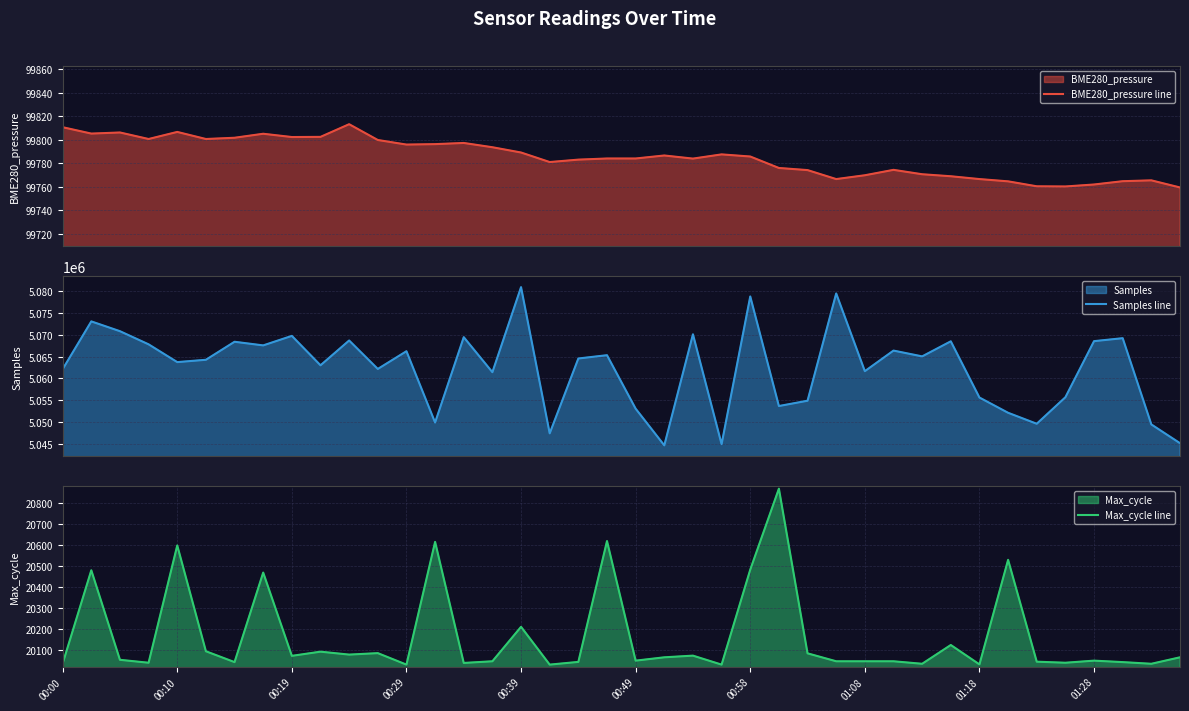

True or false: Max_cycle line has more than 1 points higher than both neighbors.

True